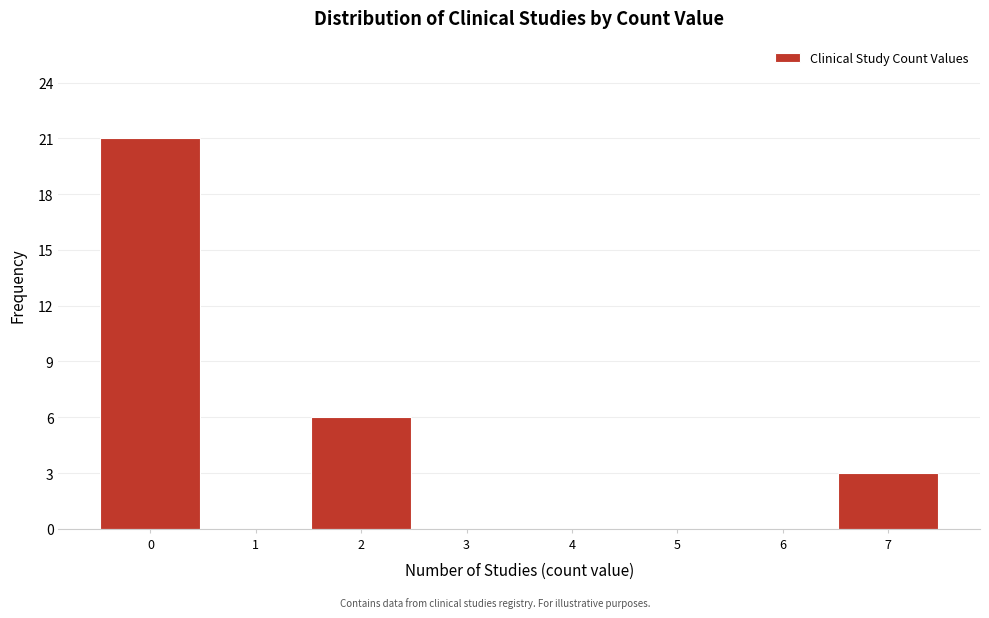

Reading left to right, list all the values displayed in this chart.

0=21	1=0	2=6	3=0	4=0	5=0	6=0	7=3